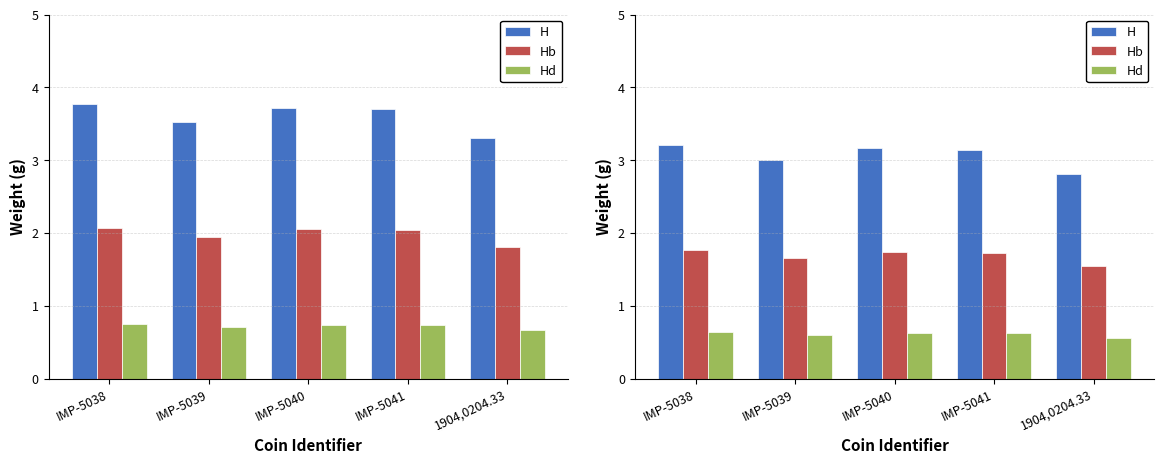

What is the average value of the H series?

3.1